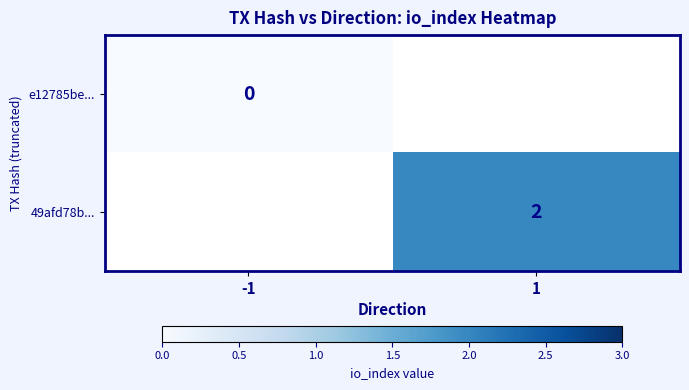

At how many categories does at least one series exceed 0?

1